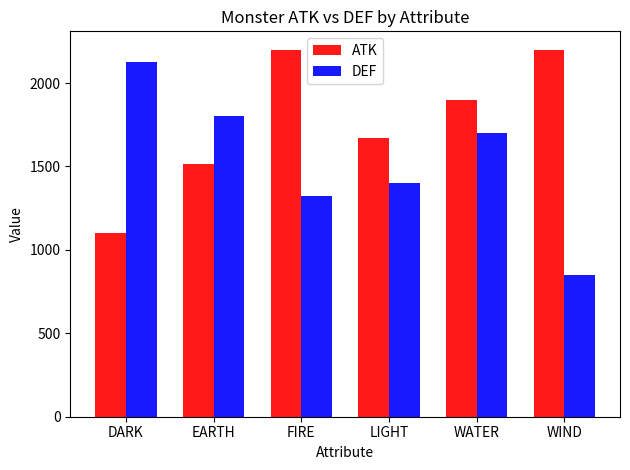

What is the sum of the DEF values at EARTH and FIRE?

3125